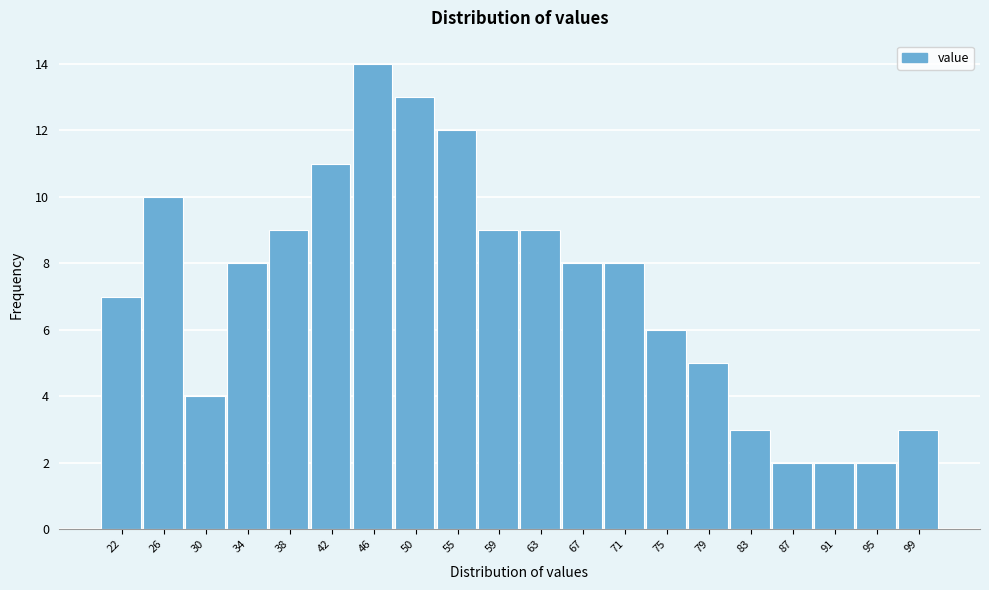

Reading left to right, what are all the values shown in this chart?

7	10	4	8	9	11	14	13	12	9	9	8	8	6	5	3	2	2	2	3